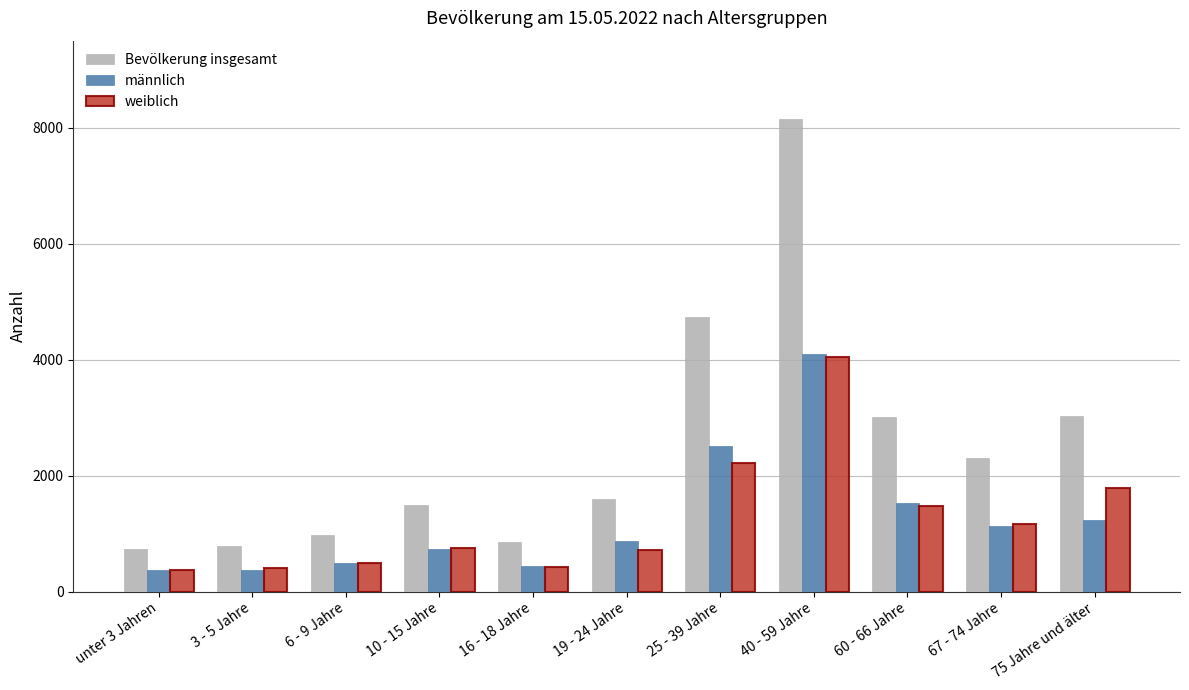

Count the number of categories in the chart.

11